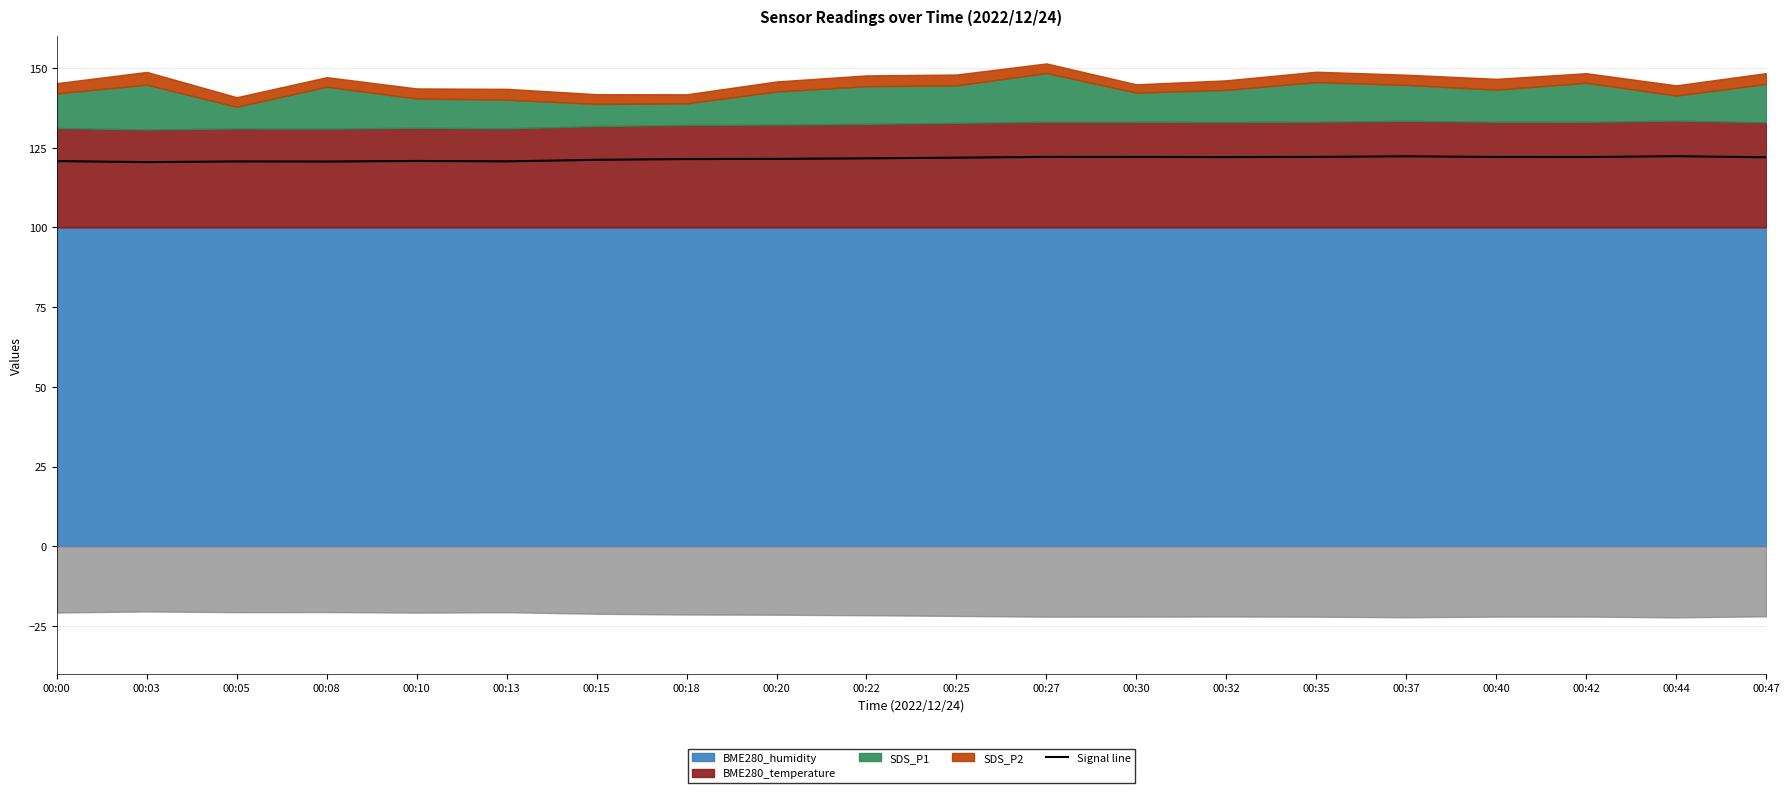

How many lines are shown in the chart?

1